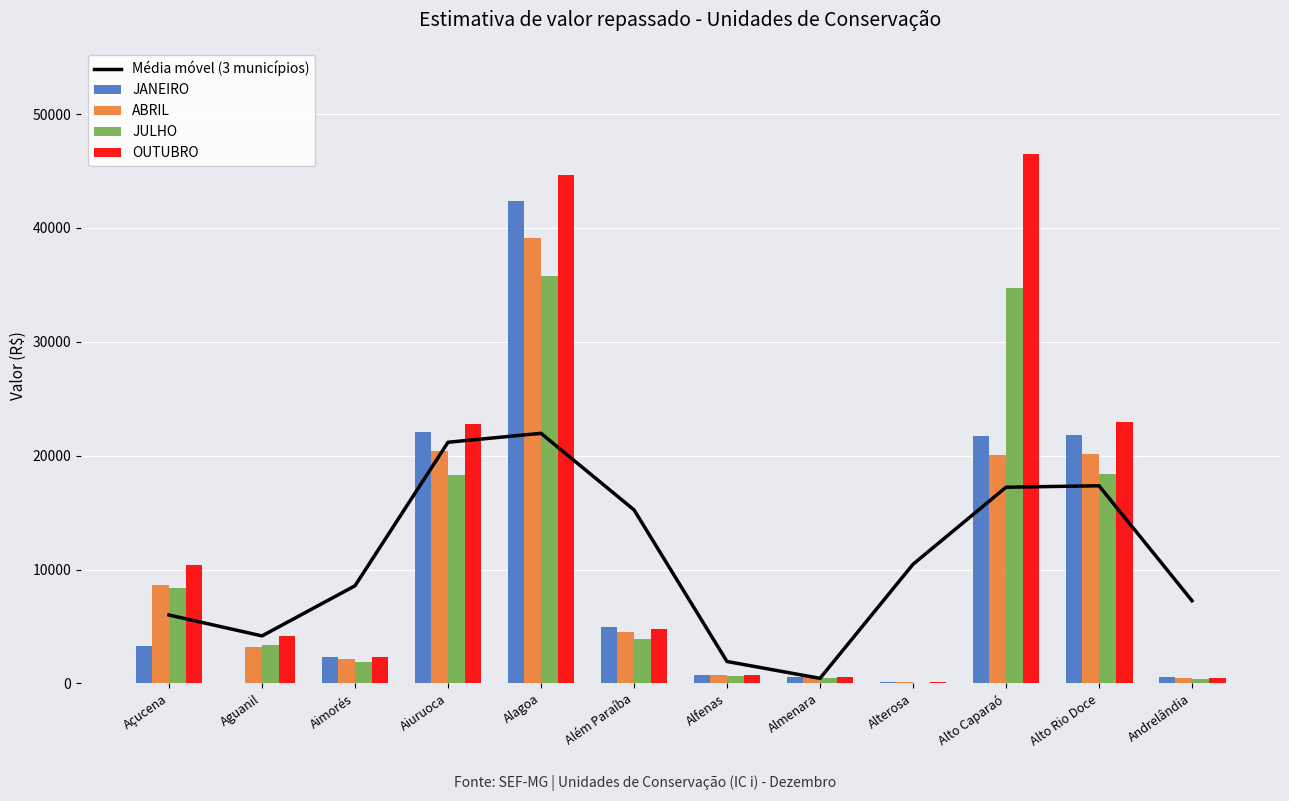

How many groups of bars are there?

12